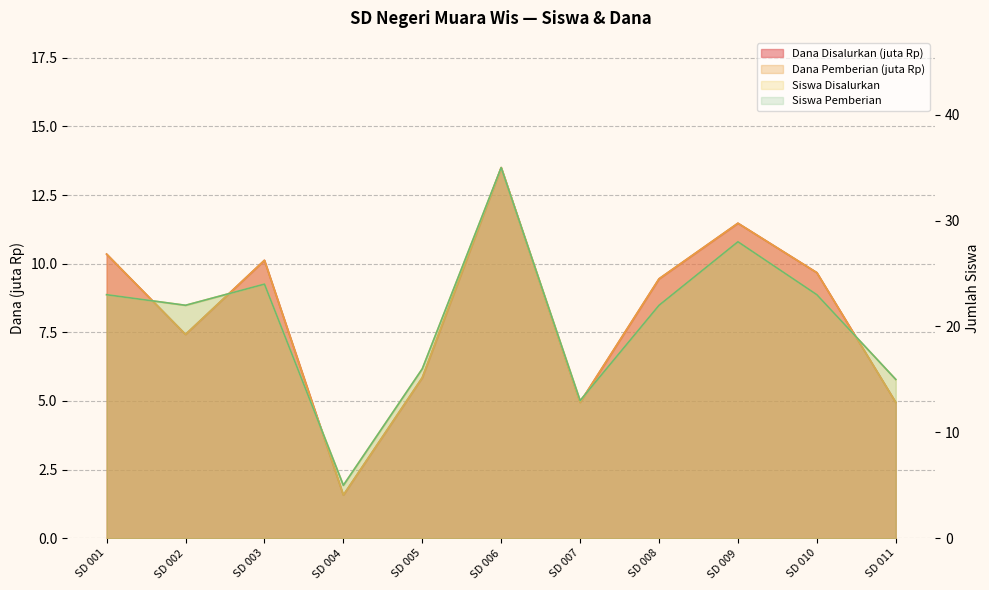

True or false: Dana Pemberian and Siswa Pemberian intersect in this chart.

False